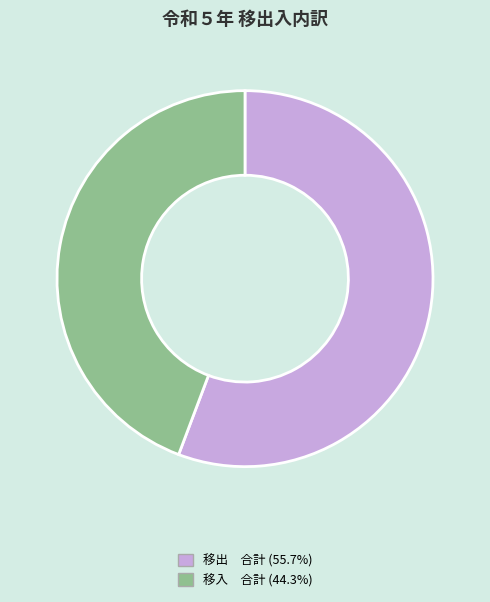

Between 移入 合計 and 移出 合計, which is larger?

移出 合計